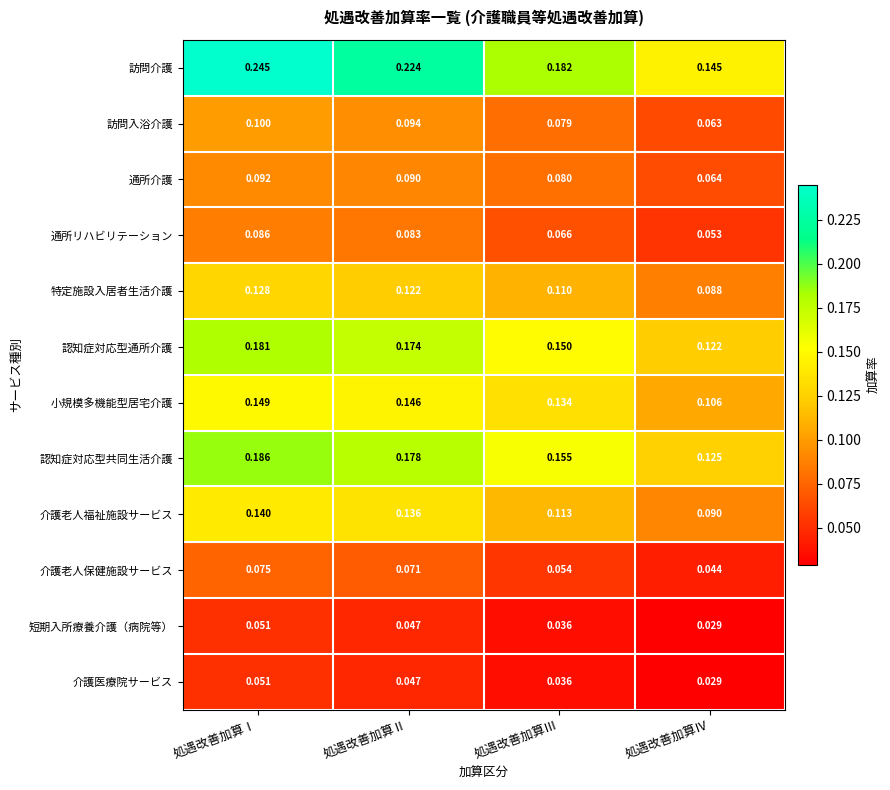

At which category is the sum across all series the highest?

処遇改善加算Ⅰ